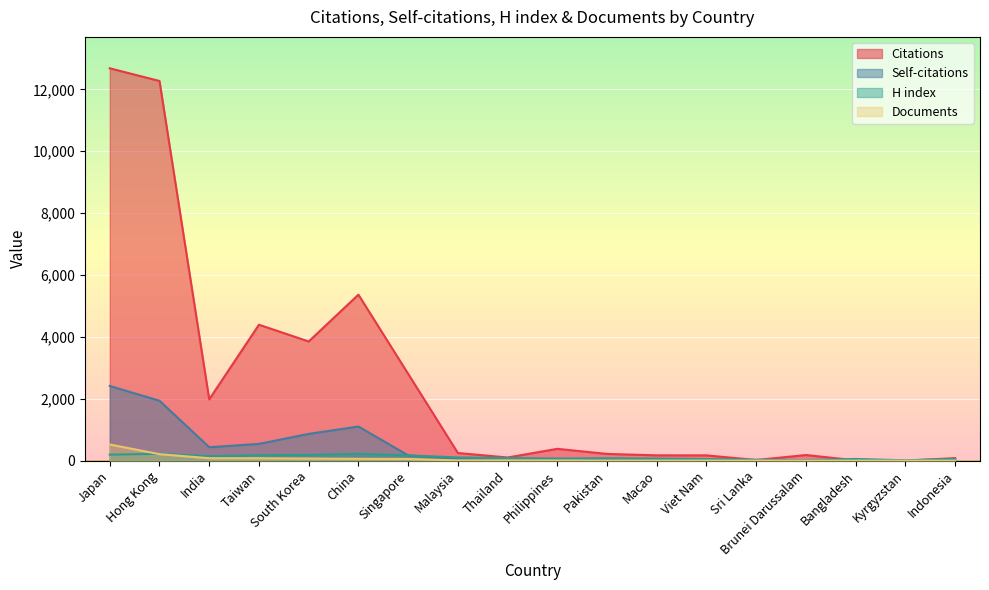

At which category is the sum across all series the highest?

Japan